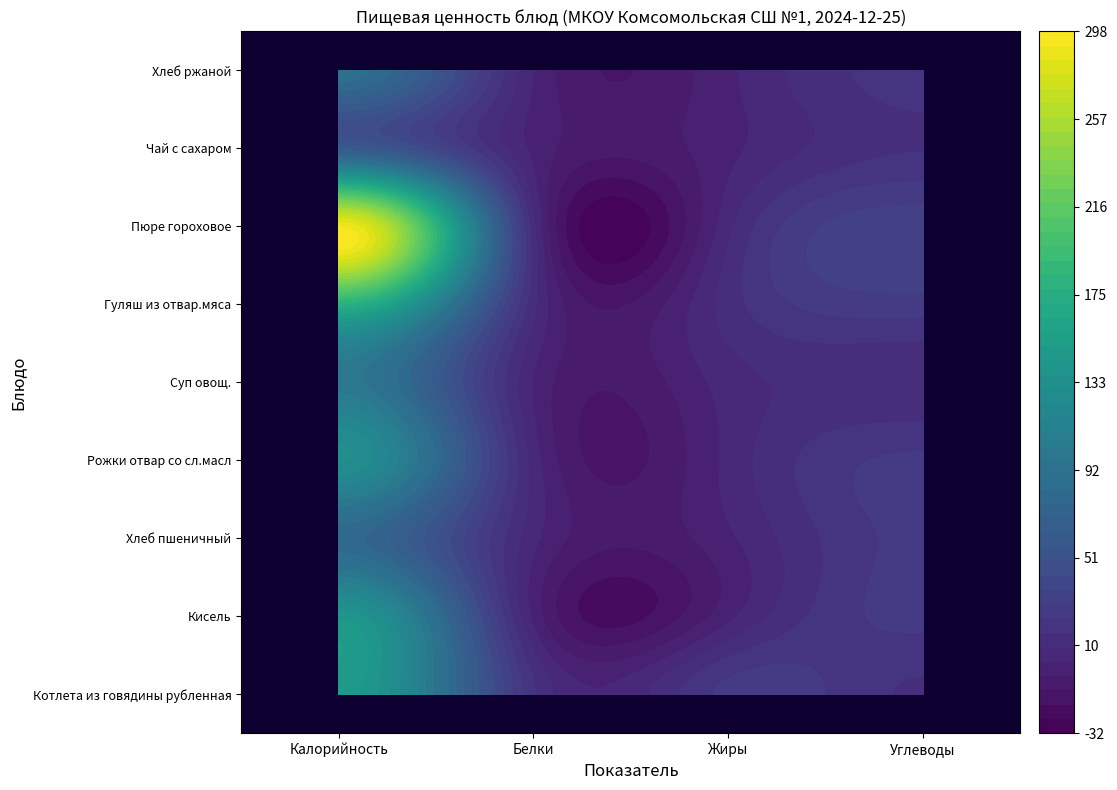

What is the difference between the maximum and minimum values in the Рожки отвар со сл.масл series?

126.7